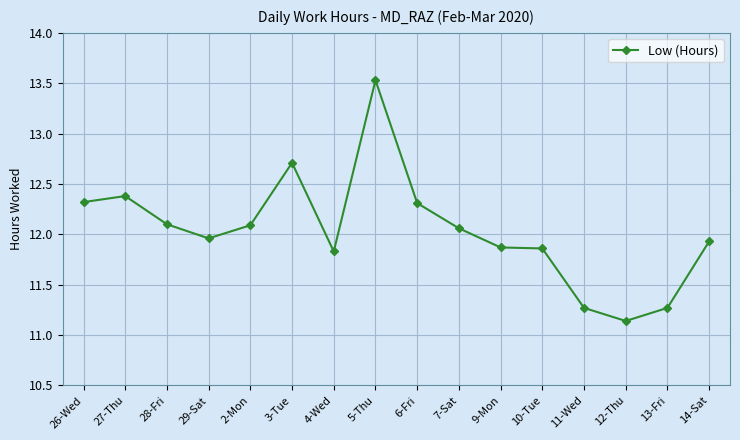

What is the approximate value at 6-Fri?

12.3